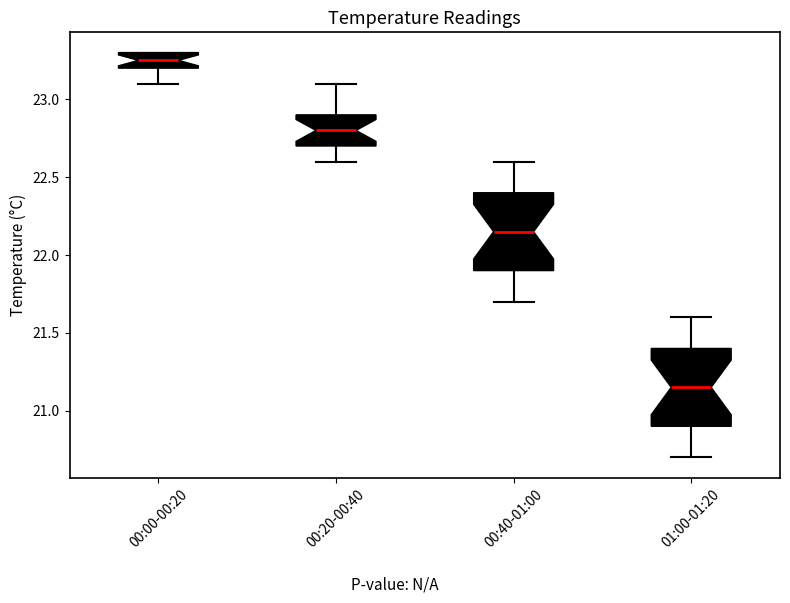

Reading left to right, transcribe this box plot: for each box, give where its median line is, the range the box spans, and where its two whiskers end, as read against the y-axis. The values are not printed on the chart, so give them approximately, as read against the axis.

00:00-00:20: median 23.25, box 23.20 to 23.30, whiskers 23.10 to 23.30
00:20-00:40: median 22.80, box 22.70 to 22.90, whiskers 22.60 to 23.10
00:40-01:00: median 22.15, box 21.90 to 22.40, whiskers 21.70 to 22.60
01:00-01:20: median 21.15, box 20.90 to 21.40, whiskers 20.70 to 21.60